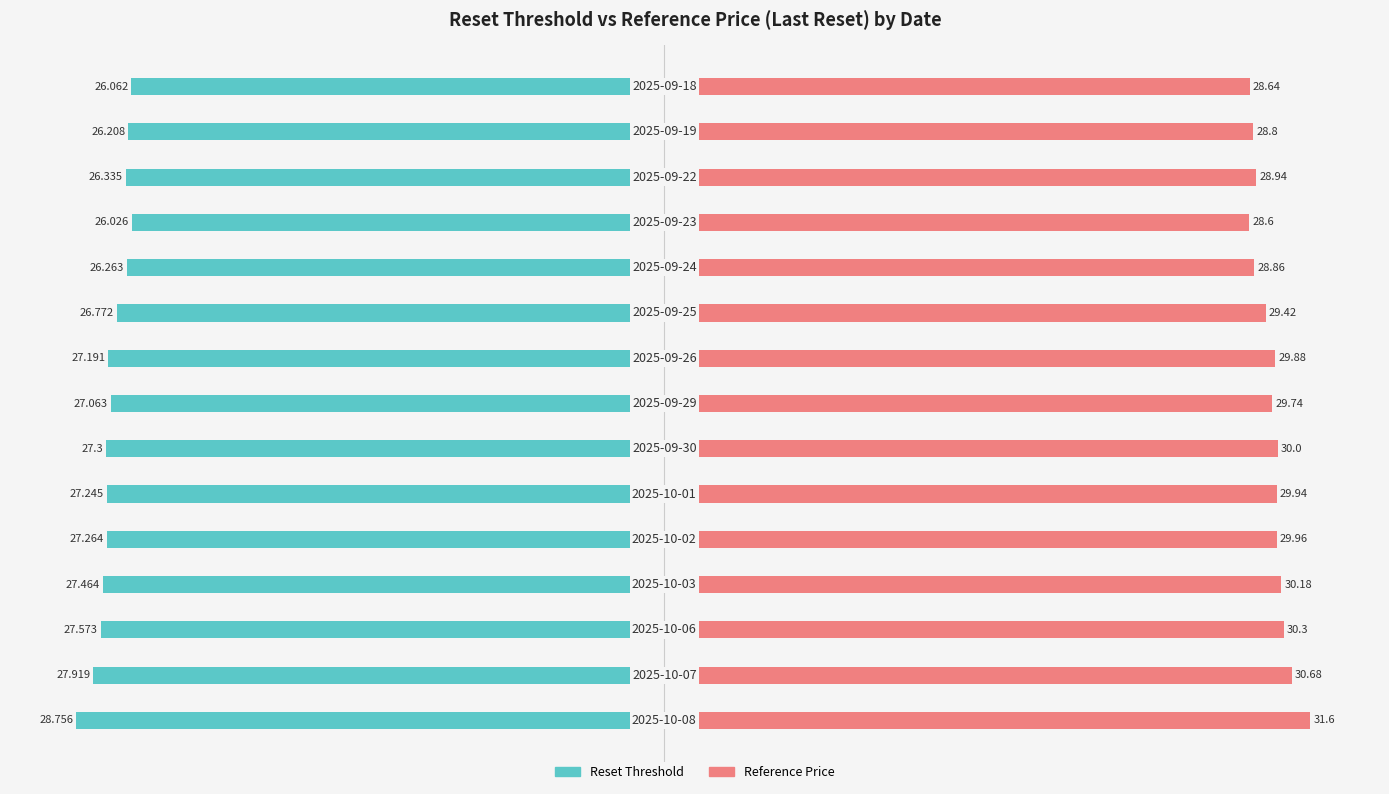

The Reset Threshold series shows -14.0 at 30. True or false?

False